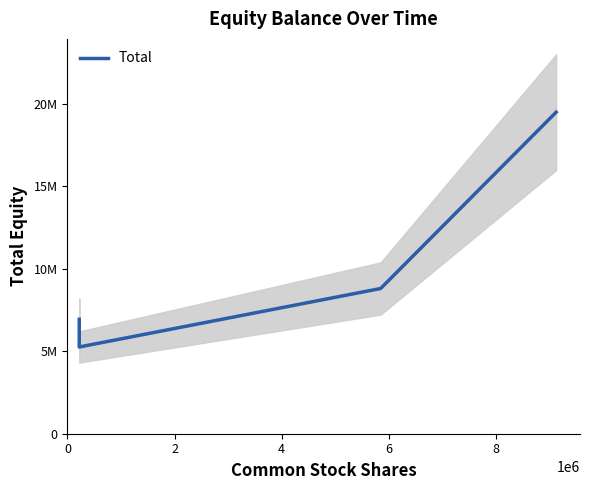

Where is the data nearest to the value 12377891?

4